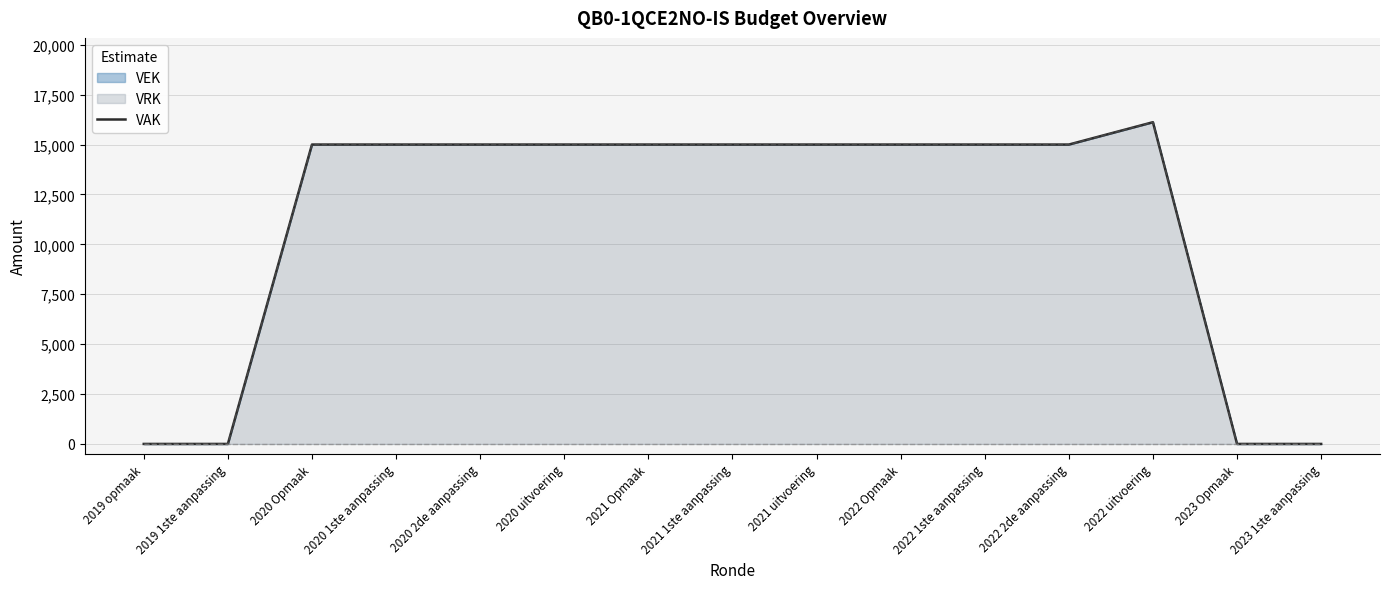

At which category does the chart reach its minimum across all series?

2019 opmaak